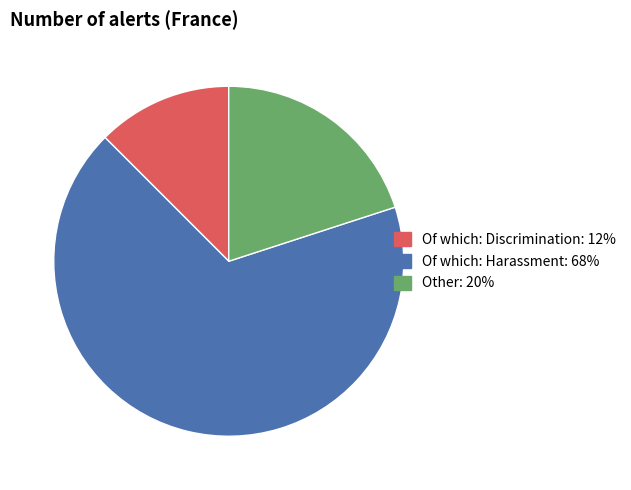

Between Other and Of which: Discrimination, which is larger?

Other